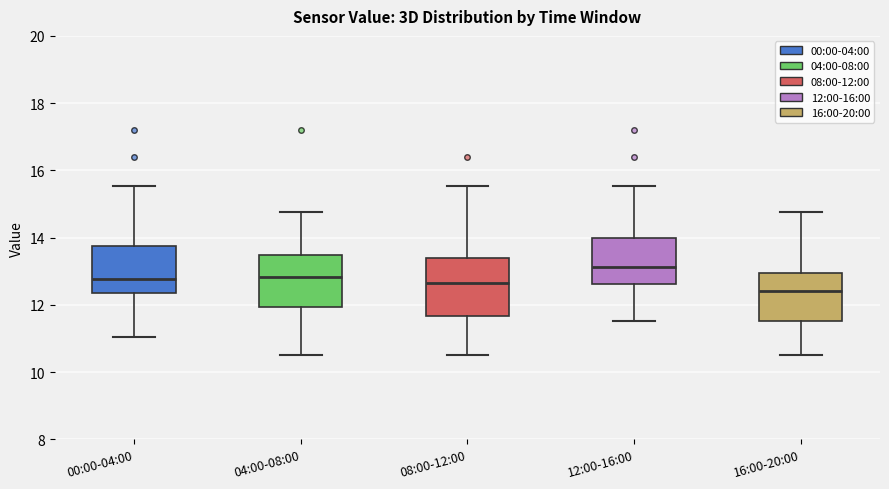

Reading left to right, read every box against the y-axis: the position of its median line, the range the box covers, and the ends of its whiskers. The values are not printed on the chart, so give them approximately, as read against the axis.

00:00-04:00: median 12.8, box 12.4 to 13.8, whiskers 11.0 to 15.6
04:00-08:00: median 12.8, box 12.0 to 13.4, whiskers 10.6 to 14.8
08:00-12:00: median 12.6, box 11.6 to 13.4, whiskers 10.6 to 15.6
12:00-16:00: median 13.2, box 12.6 to 14.0, whiskers 11.6 to 15.6
16:00-20:00: median 12.4, box 11.6 to 13.0, whiskers 10.6 to 14.8